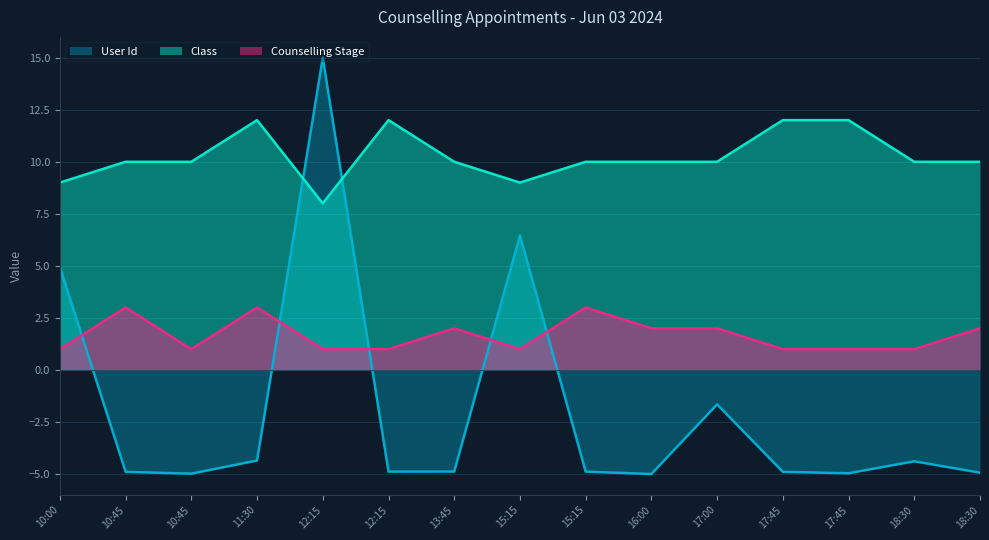

What is the difference between the maximum and second lowest values in the Counselling Stage series?

2.0